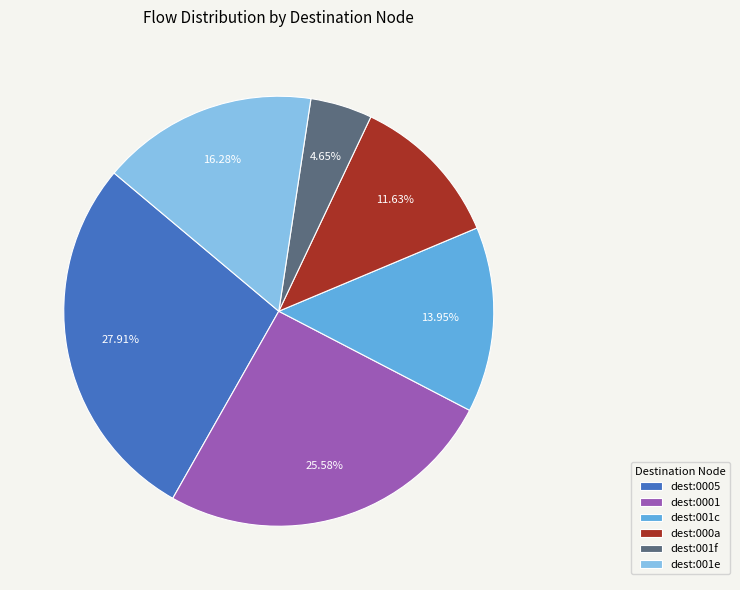

Rank the categories by value from highest to lowest.

dest:0005, dest:0001, dest:001e, dest:001c, dest:000a, dest:001f